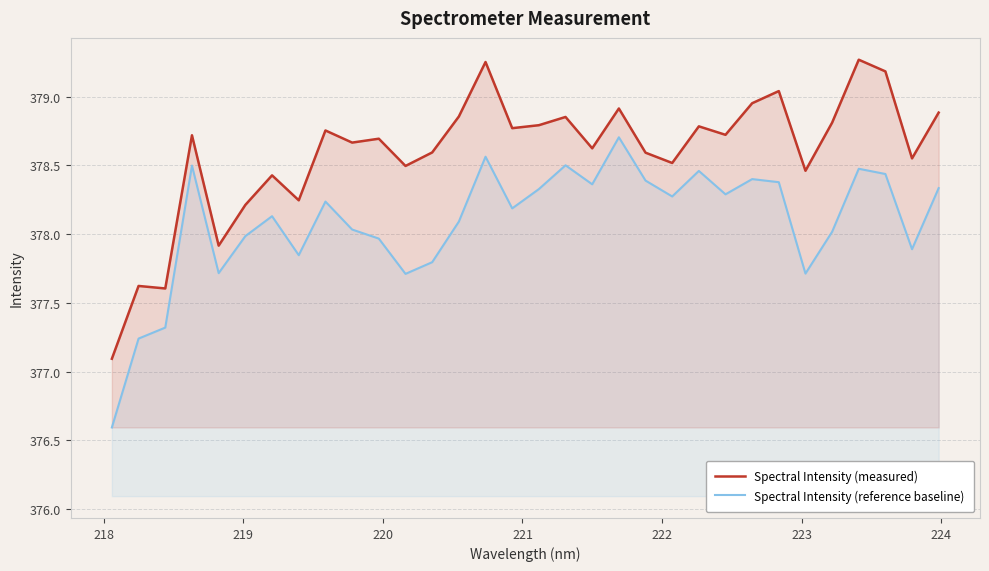

What is the smallest value displayed?

376.6